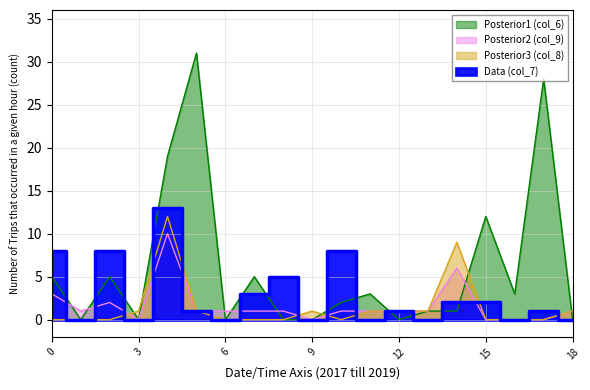

True or false: Posterior1 (col_6) has a value of 2 at 0.

False